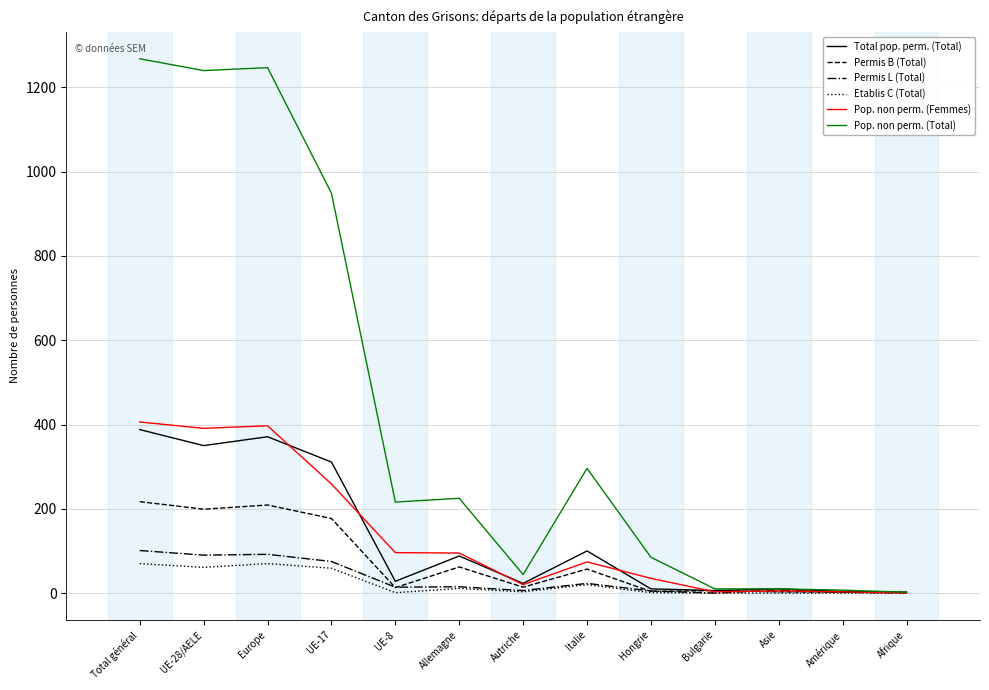

True or false: Permis B (Total) has a value of 217 at Total général.

True